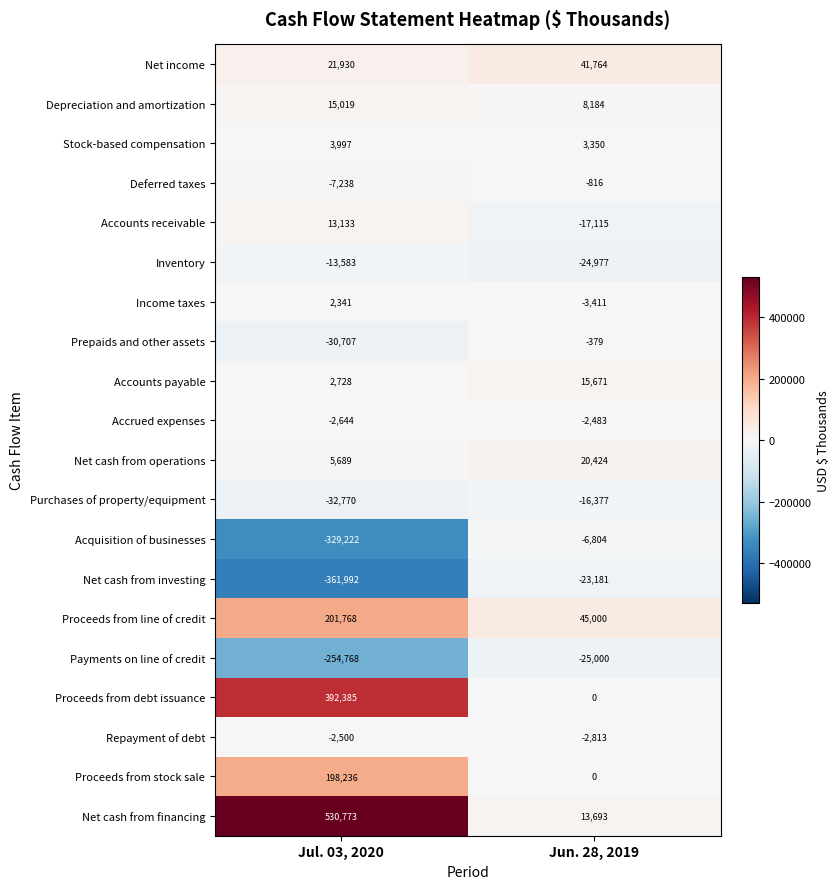

What is the spread (max minus min) of values at Jun. 28, 2019?

70000